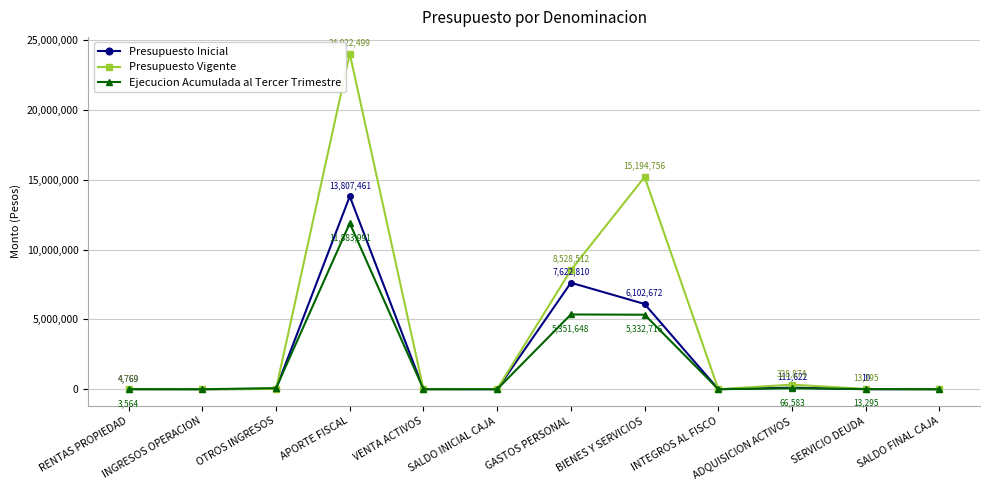

At which category does Presupuesto Vigente reach its first local peak?

APORTE FISCAL